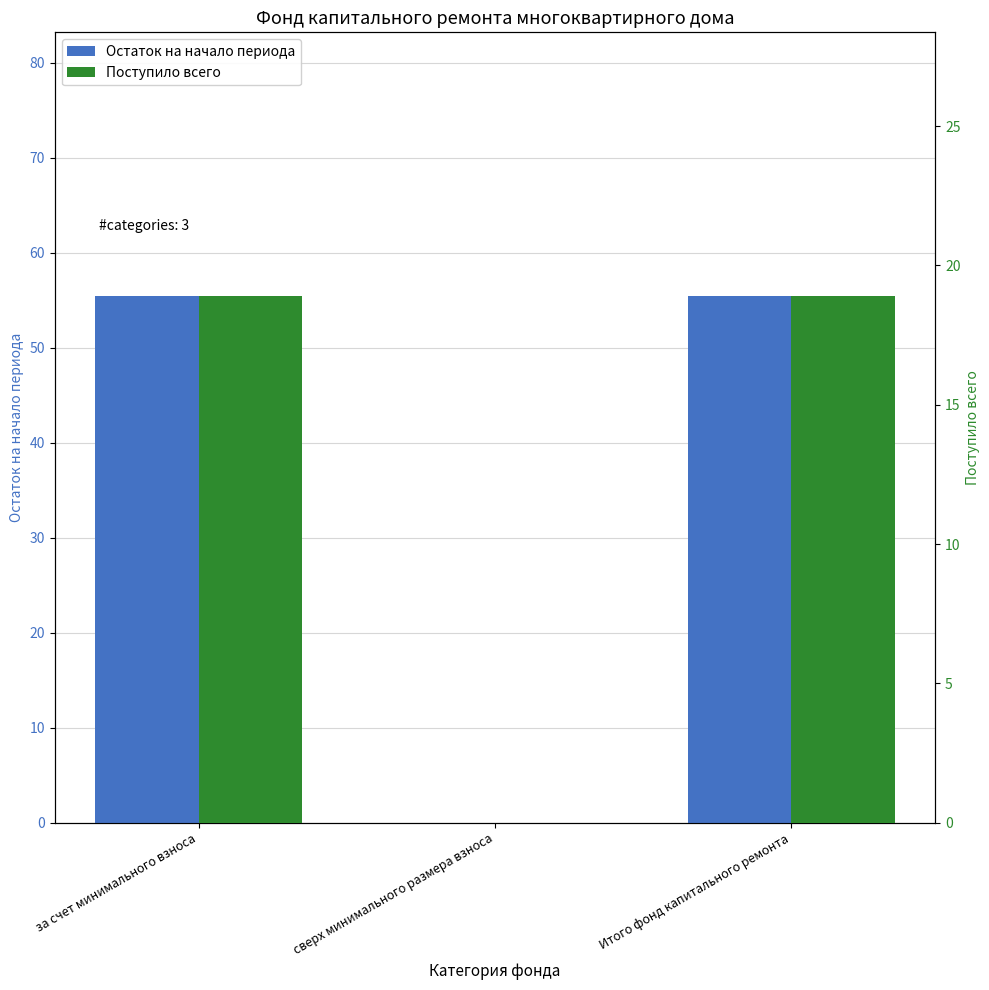

The Поступило всего series shows 18.9 at за счет минимального взноса. True or false?

True